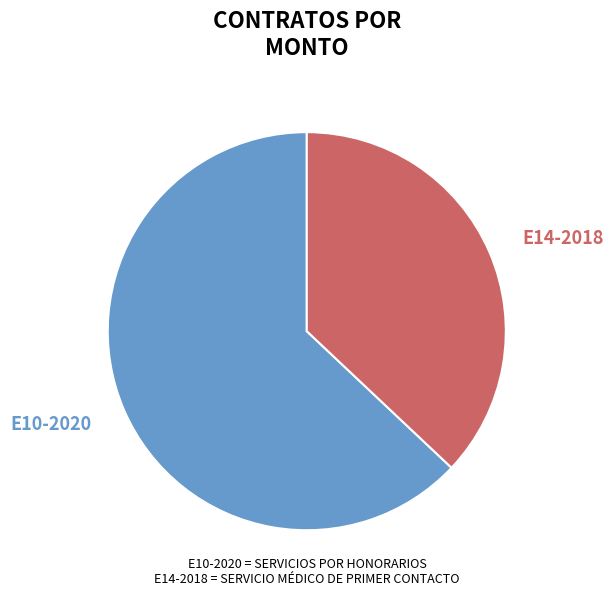

Is it true that E14-2018 is 37% of the pie?

True